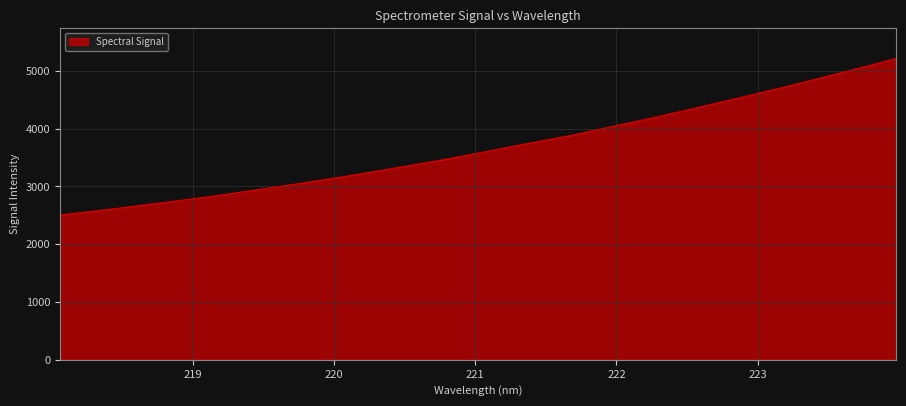

Reading left to right, what are all the values shown in this chart?

2504.7	2558.9	2612.6	2673.0	2729.6	2790.2	2853.4	2921.6	2989.6	3059.6	3131.8	3206.6	3285.6	3365.5	3445.9	3532.0	3621.7	3713.5	3799.6	3889.0	3989.2	4089.6	4190.9	4296.6	4404.3	4514.3	4624.5	4735.0	4854.0	4971.5	5091.2	5215.3